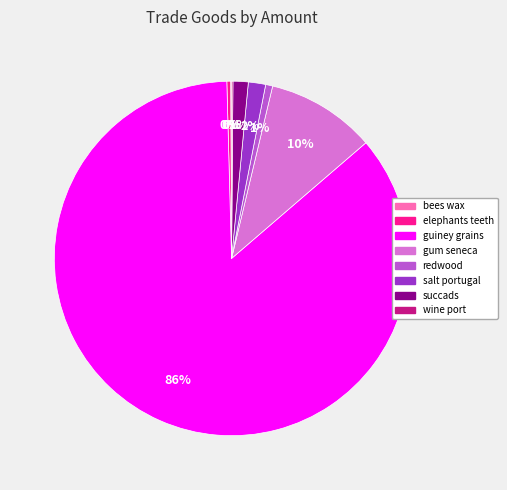

True or false: gum seneca accounts for 17% of the total.

False